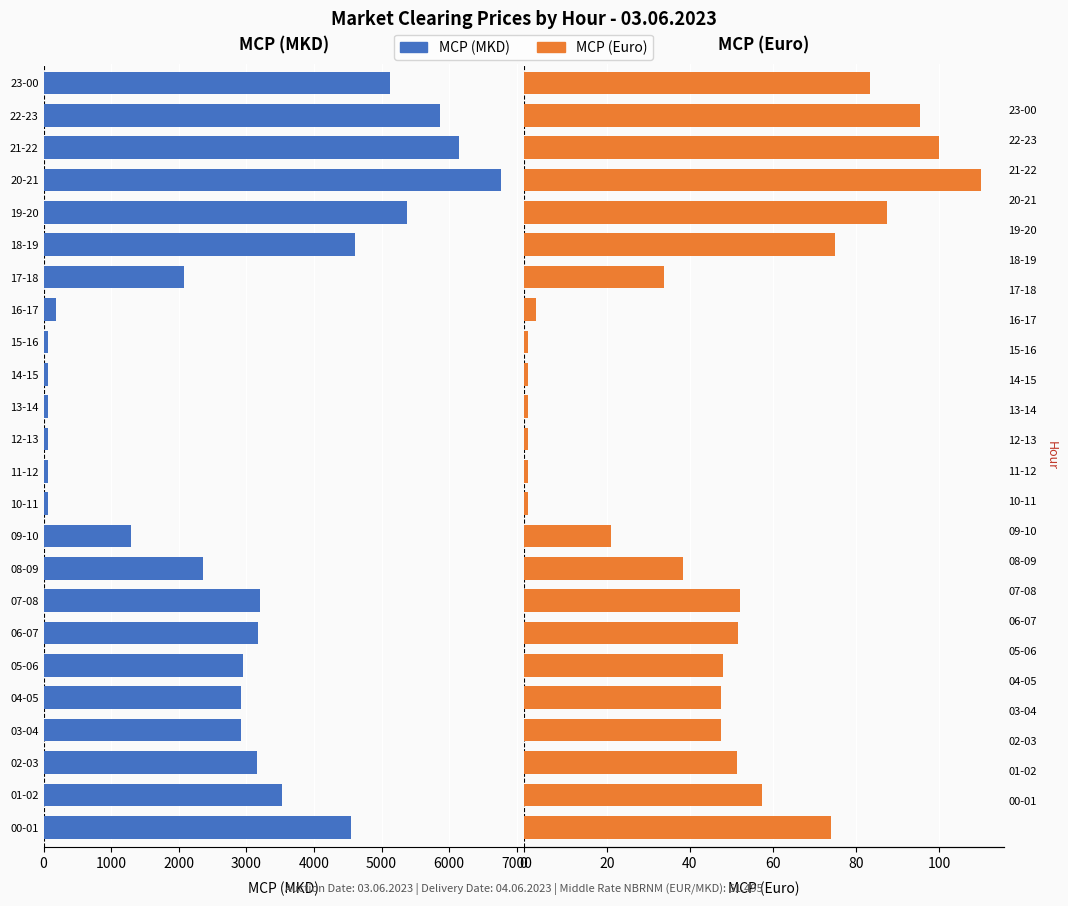

How many bars are there in each group?

2